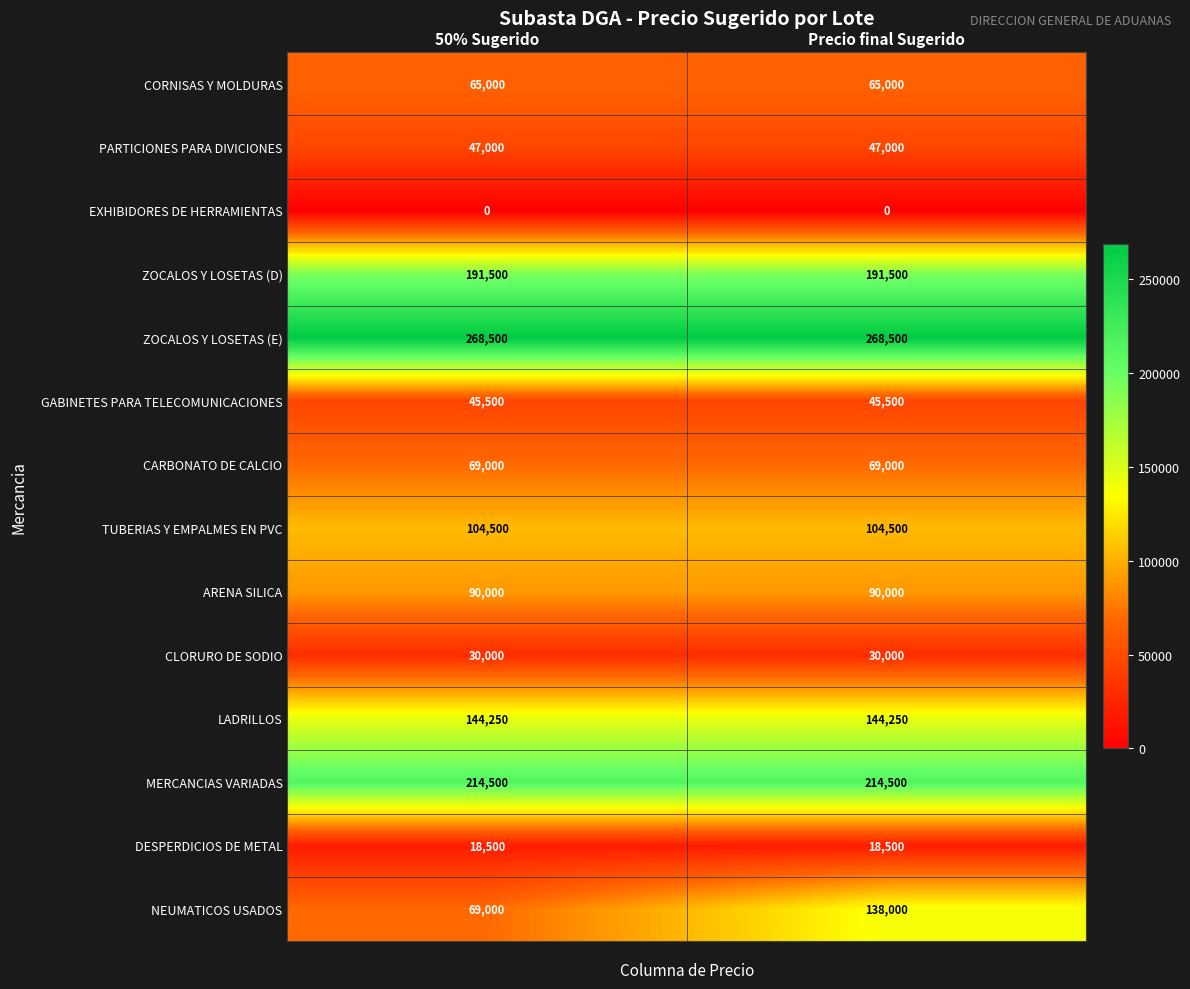

What is the average value of the TUBERIAS Y EMPALMES EN PVC series?

104500